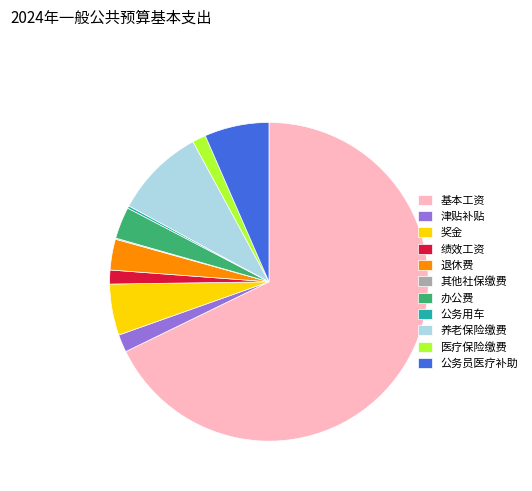

Which category has the biggest portion of the pie?

基本工资